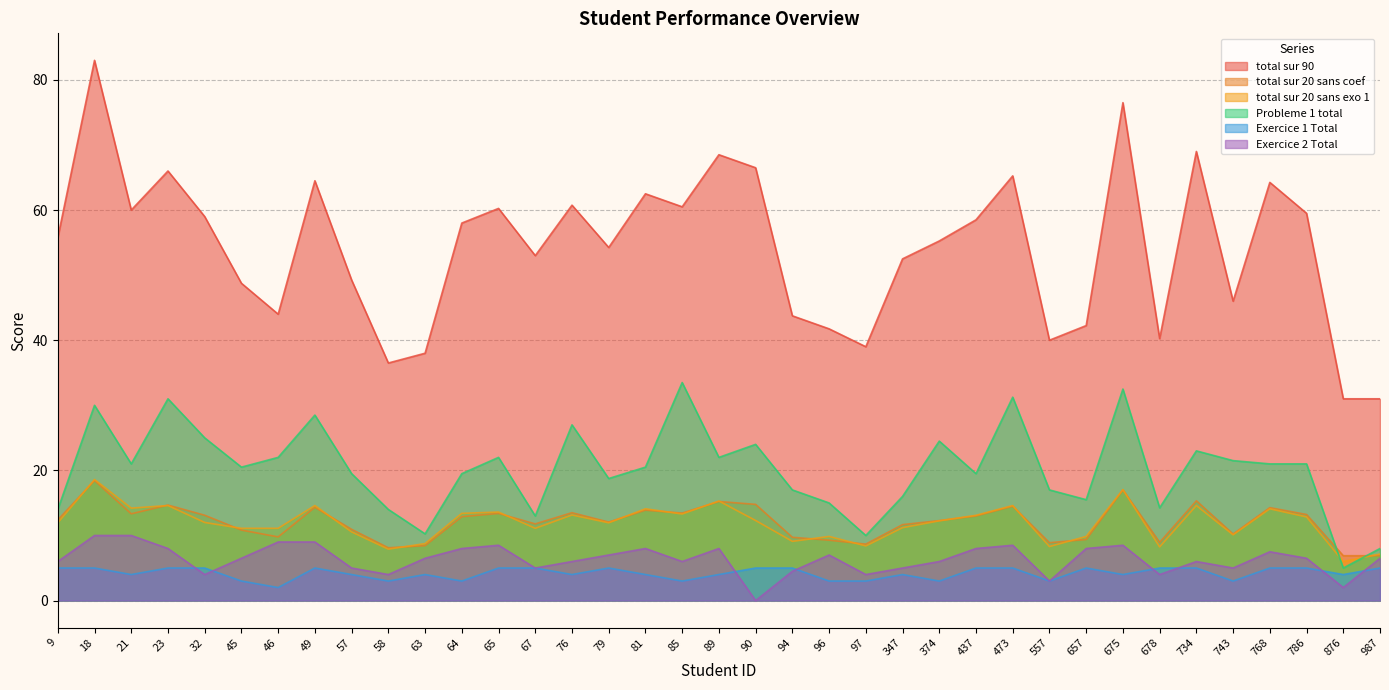

What is the total value across all series at 76?

124.4